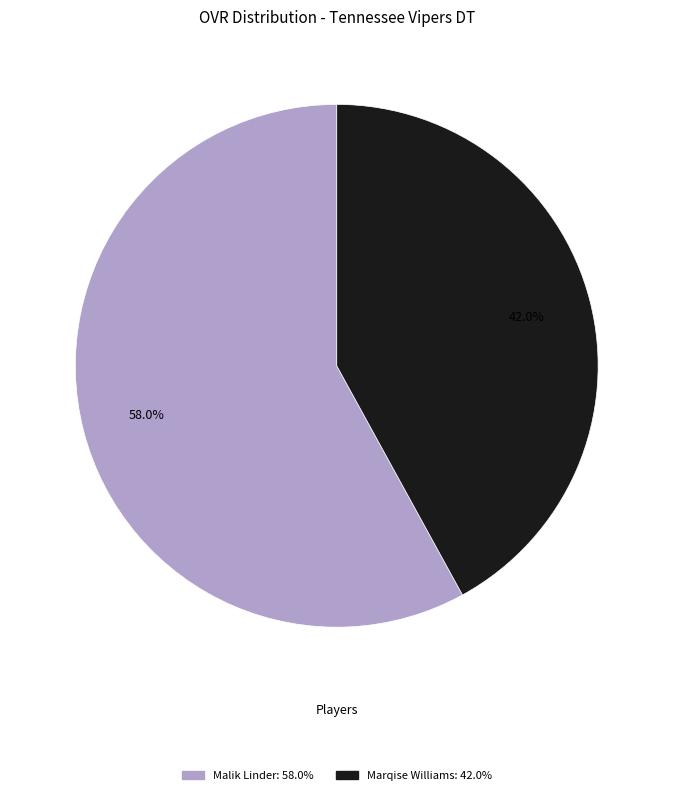

What is the majority slice?

Malik Linder